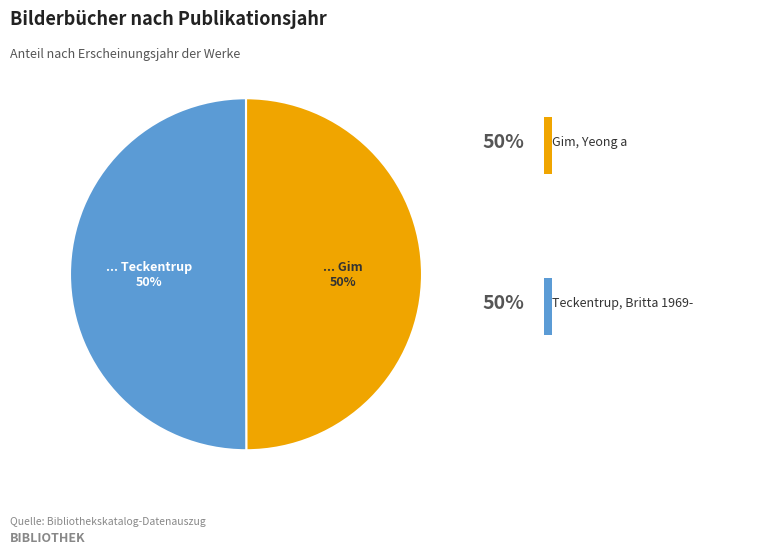

To the nearest percent, what is the average slice percentage?

50%